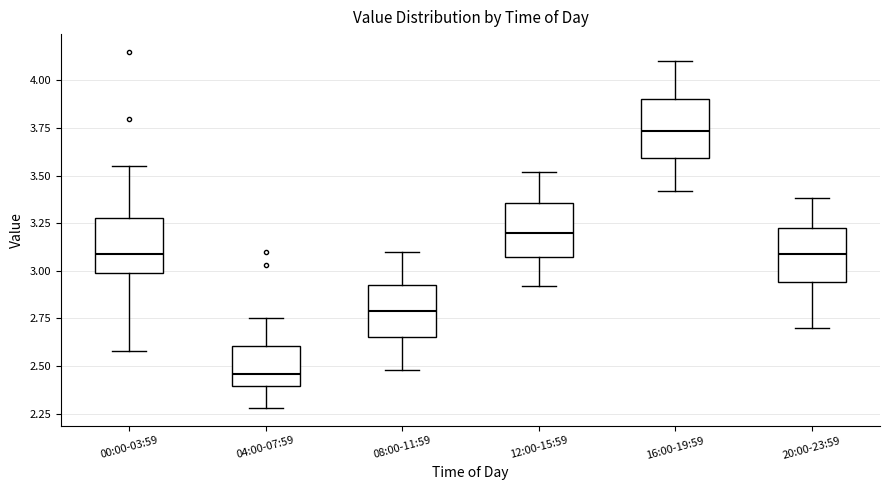

Where is the upper edge of the box for 16:00-19:59 on the y-axis? The values are not printed on the chart, so give them approximately, as read against the axis.

3.90